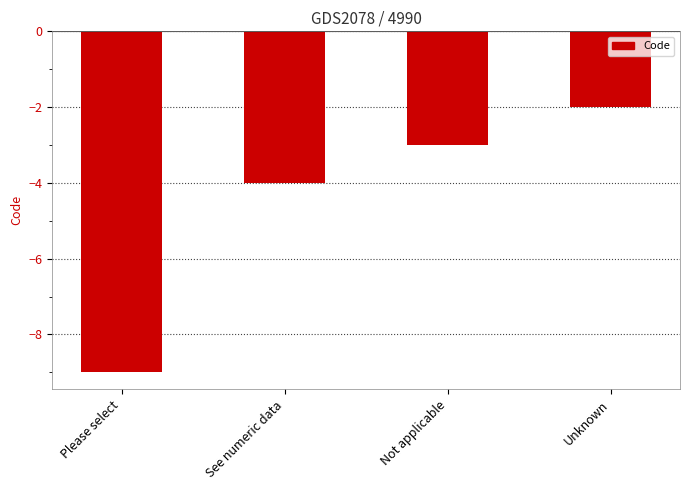

Is it true that the value at Please select is -13?

False